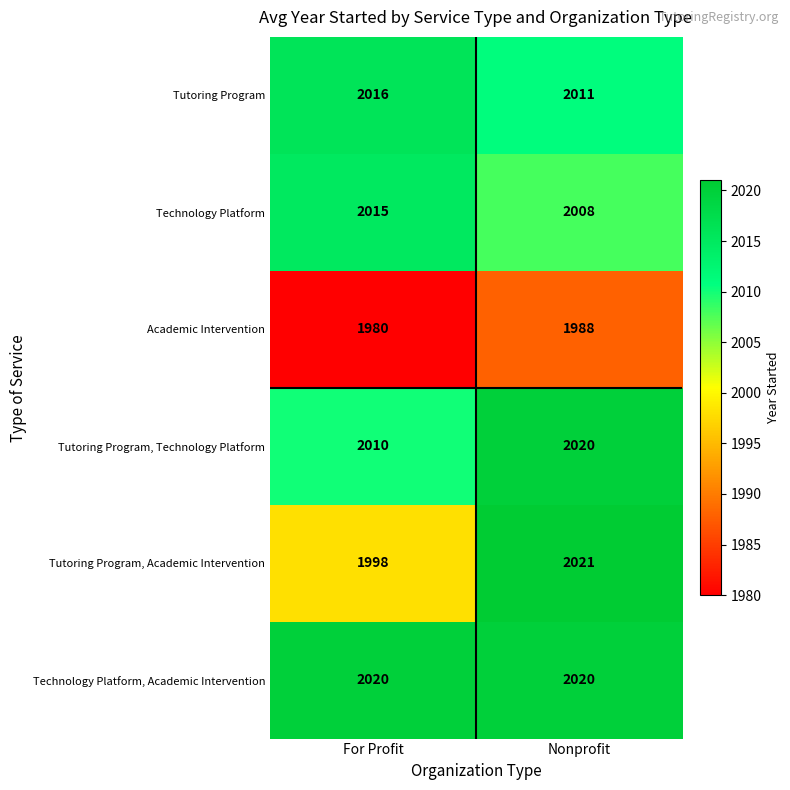

Which series changed the most between For Profit and Nonprofit?

Tutoring Program, Academic Intervention